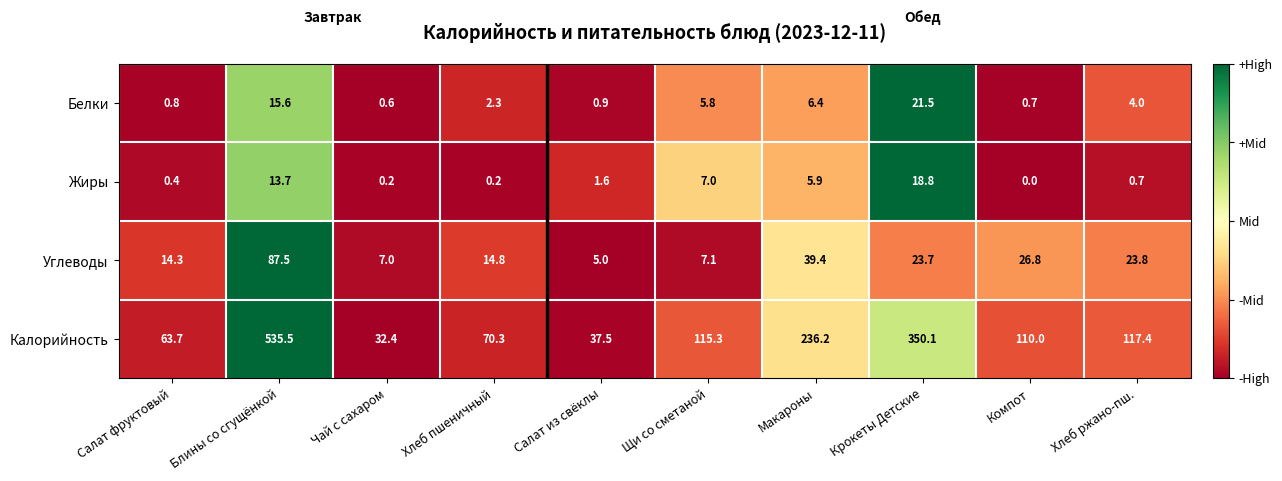

Is it true that Калорийность equals 17.6 at Хлеб пшеничный?

False